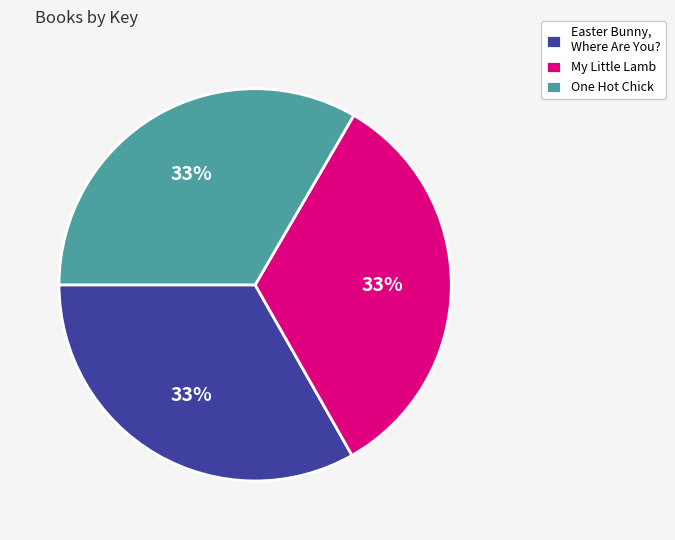

Does any single category account for the majority?

No